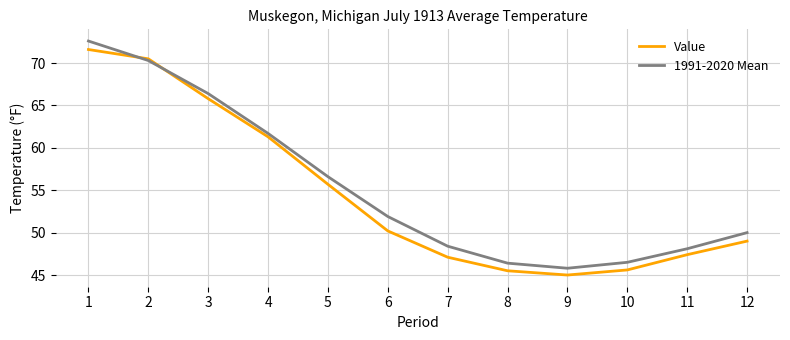

Between 1 and 6, which series saw the biggest shift?

Value